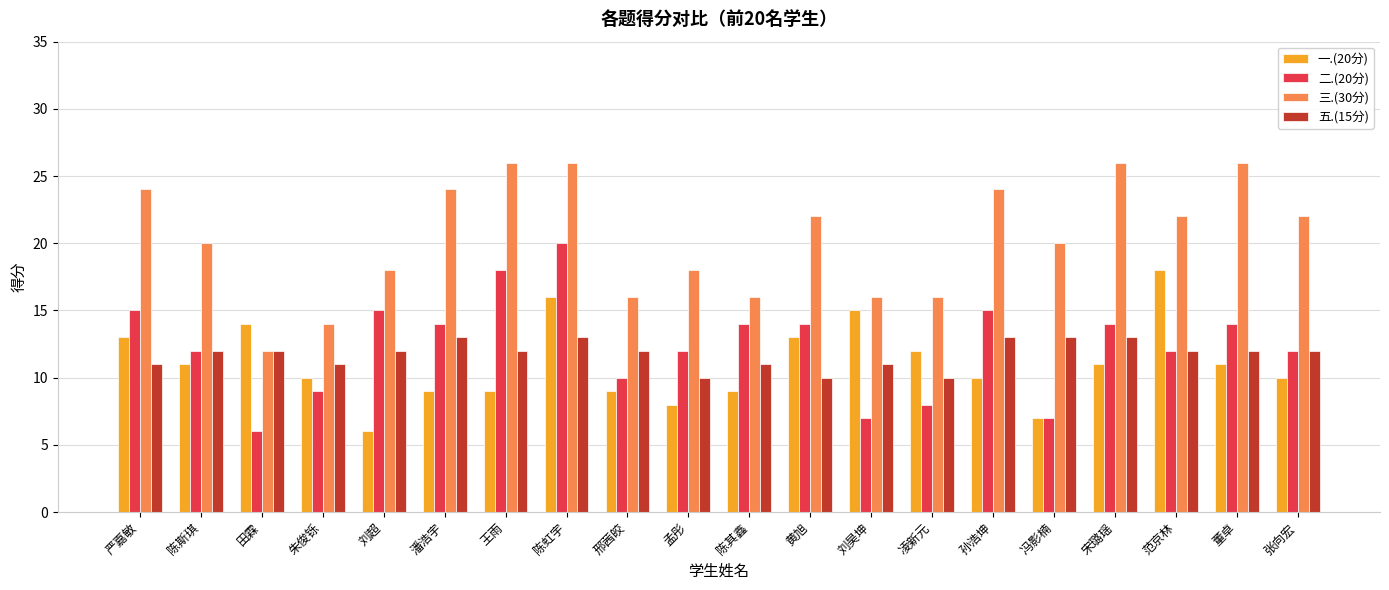

Is the value of 三.(30分) at 邢茜皎 greater than the value of 一.(20分) at 宋璐瑶?

Yes